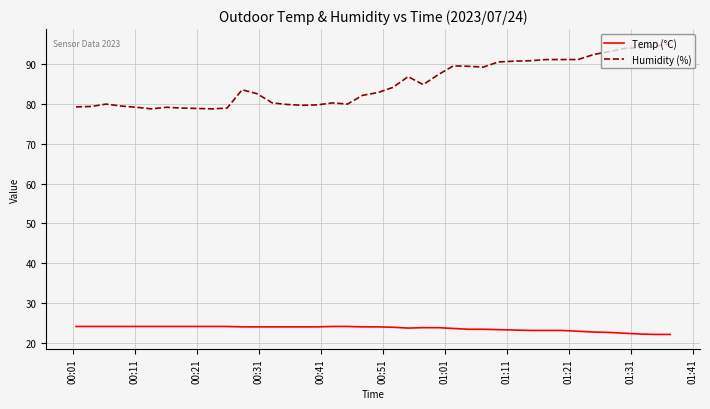

Which series has the largest total across all categories?

Humidity (%)